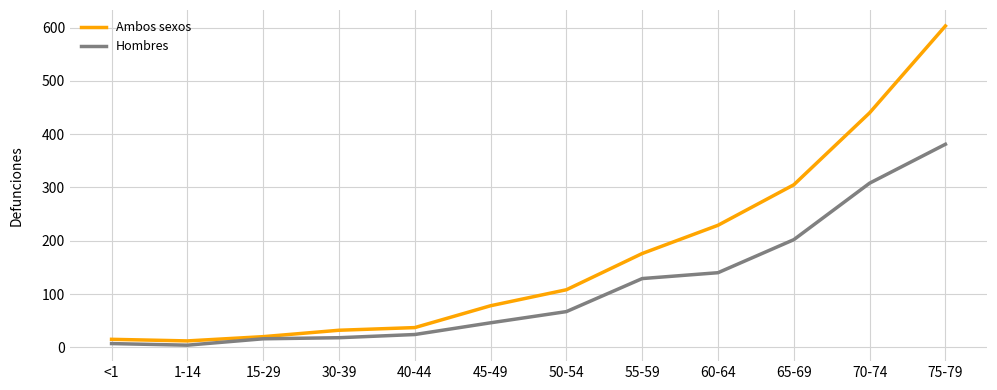

Does the chart display data point markers on the line(s)?

No